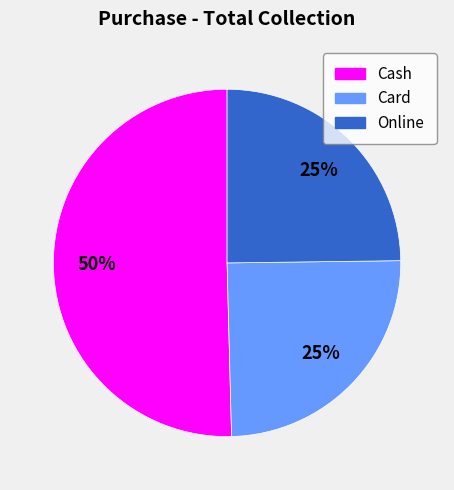

To the nearest percent, what percentage of the pie is Online?

25%